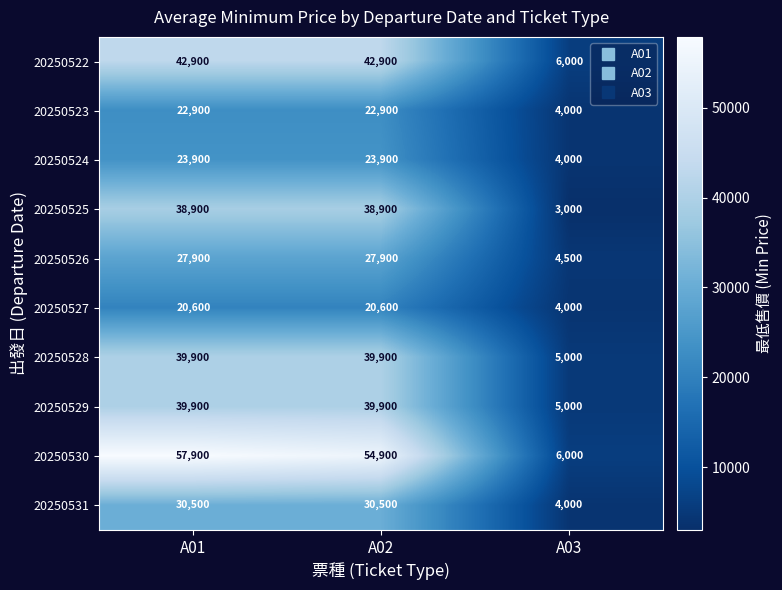

True or false: 20250525 has a value of 17975 at A02.

False